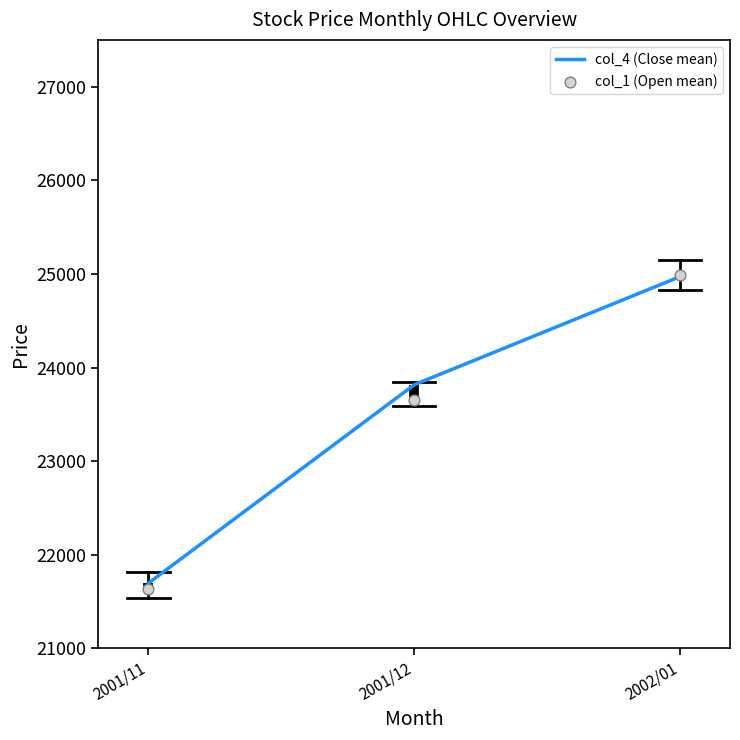

Is the value of col_4 (Close mean) at 2001/12 greater than the value of col_1 (Open mean) at 2001/11?

Yes